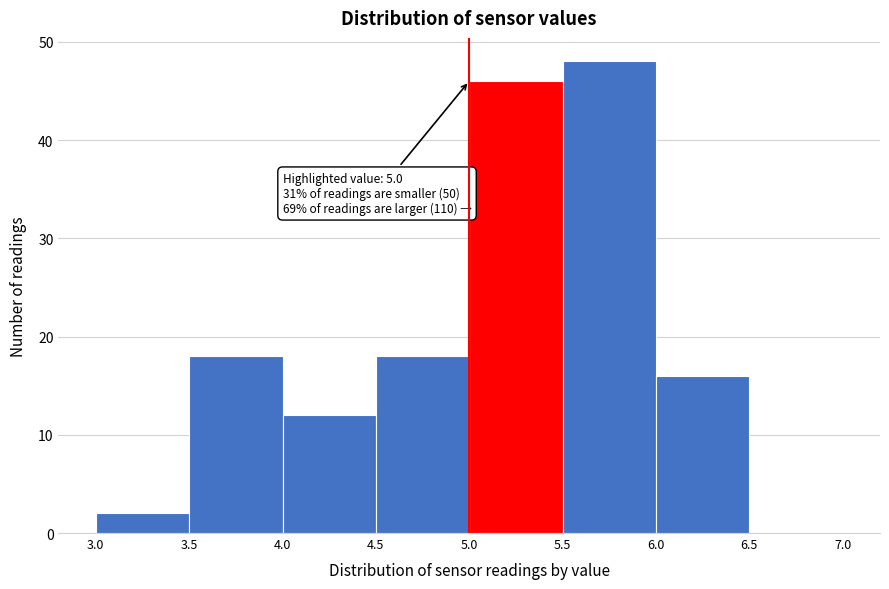

Which range on the x-axis has the tallest bar?

5.5 to 6.0